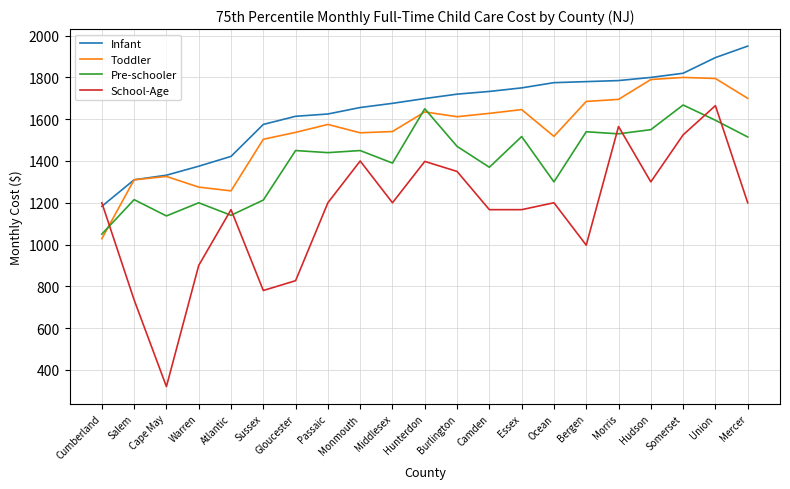

Which series changed the most between Middlesex and Union?

School-Age